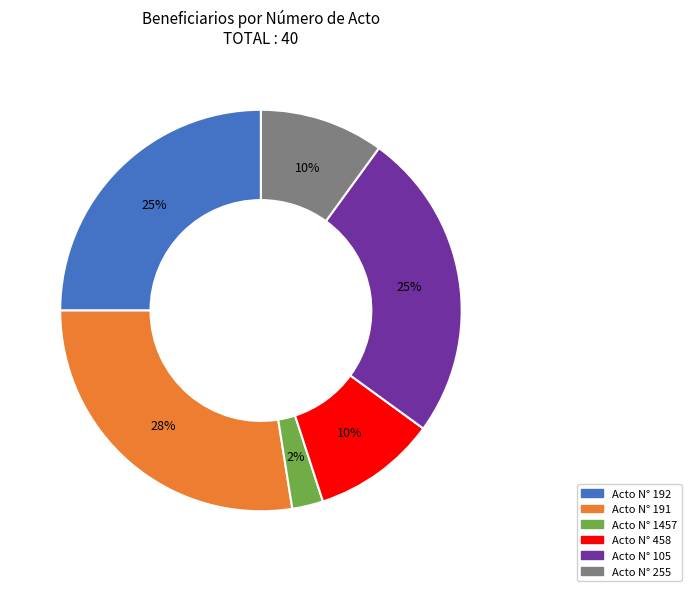

Does any single category account for the majority?

No